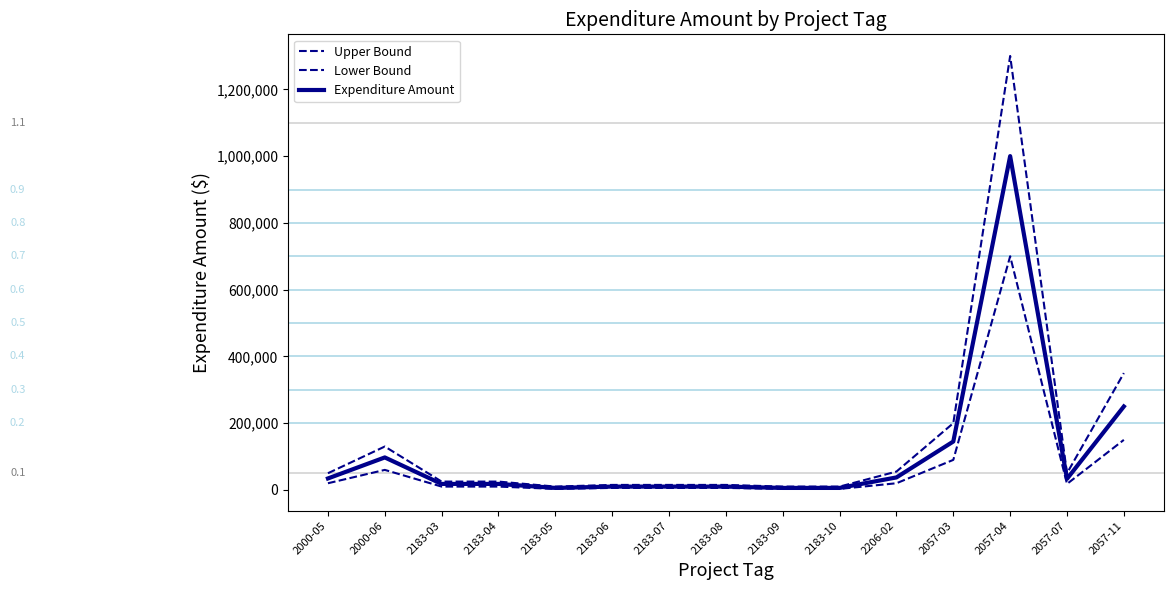

Which category has the highest value in the Lower Bound series?

2057-04